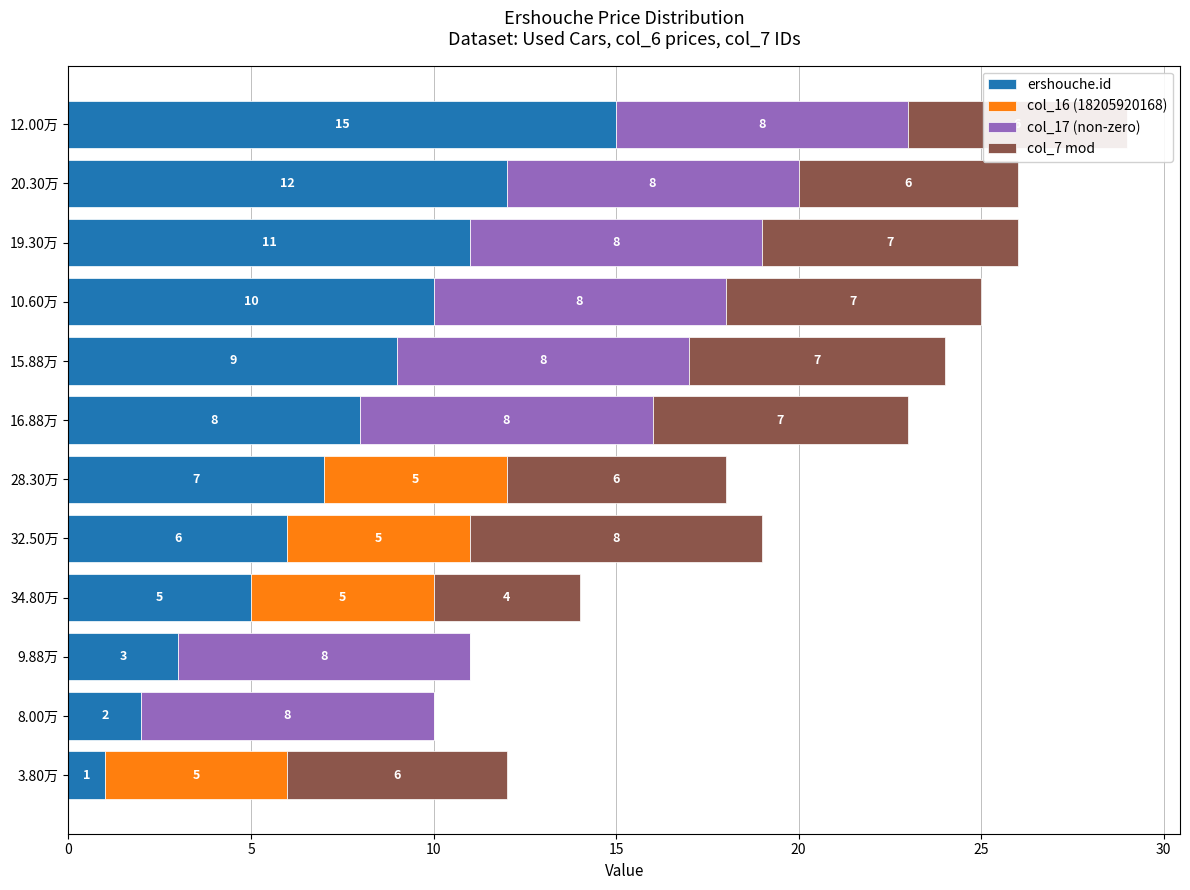

The value of ershouche.id at 15.88万 is 16. True or false?

False